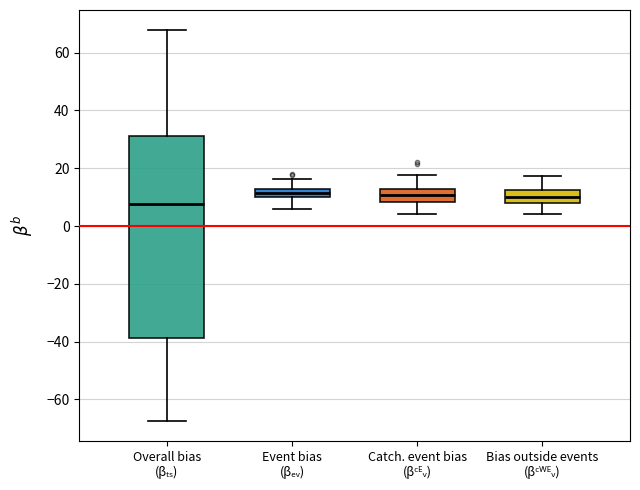

Where does the median line of the box for Catch. event bias (βᶜᴱᵥ) sit on the y-axis? The values are not printed on the chart, so give them approximately, as read against the axis.

10